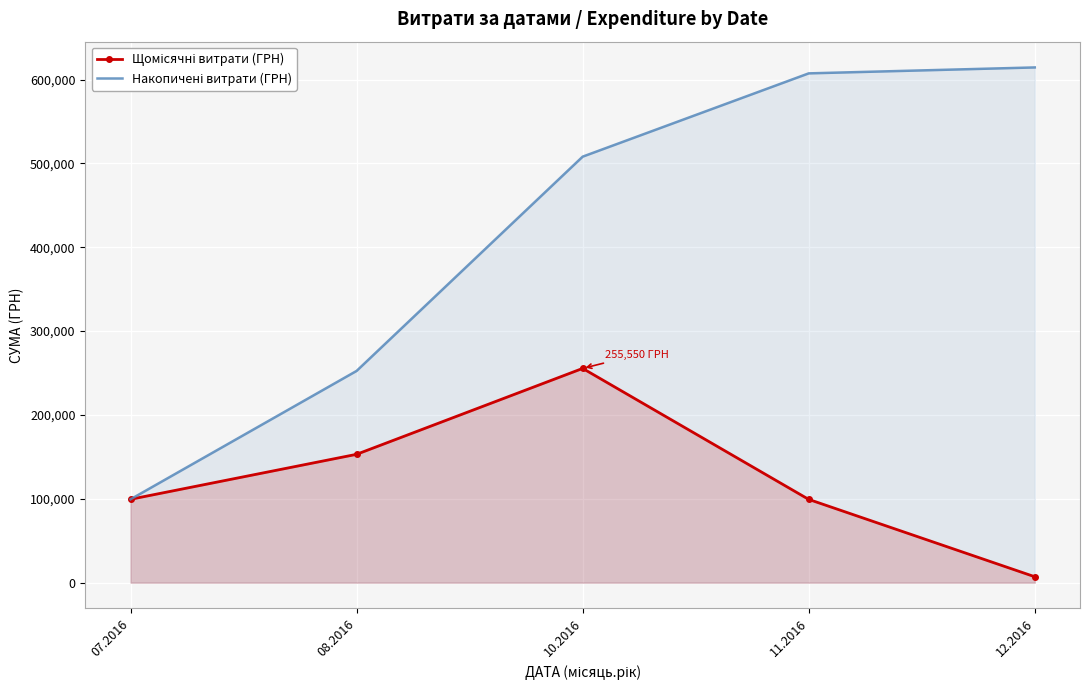

Which has a higher value, 07.2016 or 10.2016?

10.2016